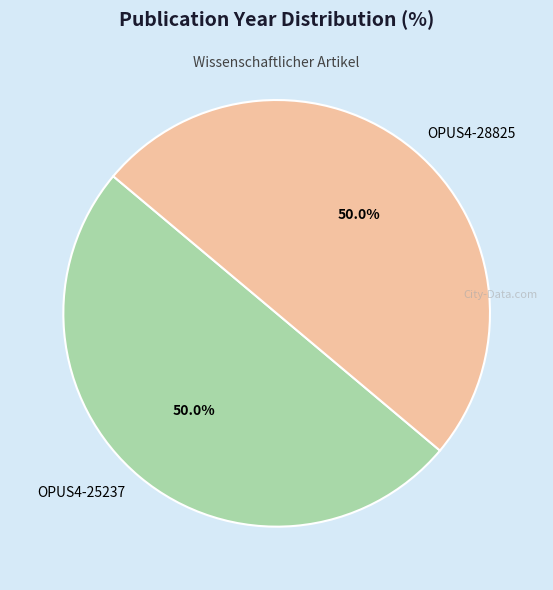

To the nearest percent, what is the average slice percentage?

50%